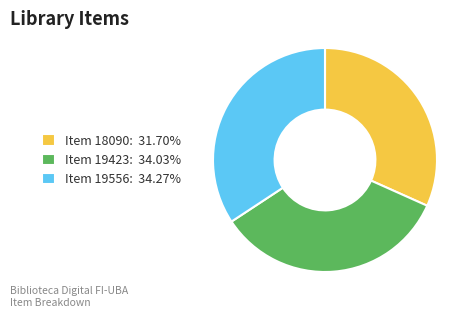

Is Item 18090: 31.70% the majority of the pie?

No